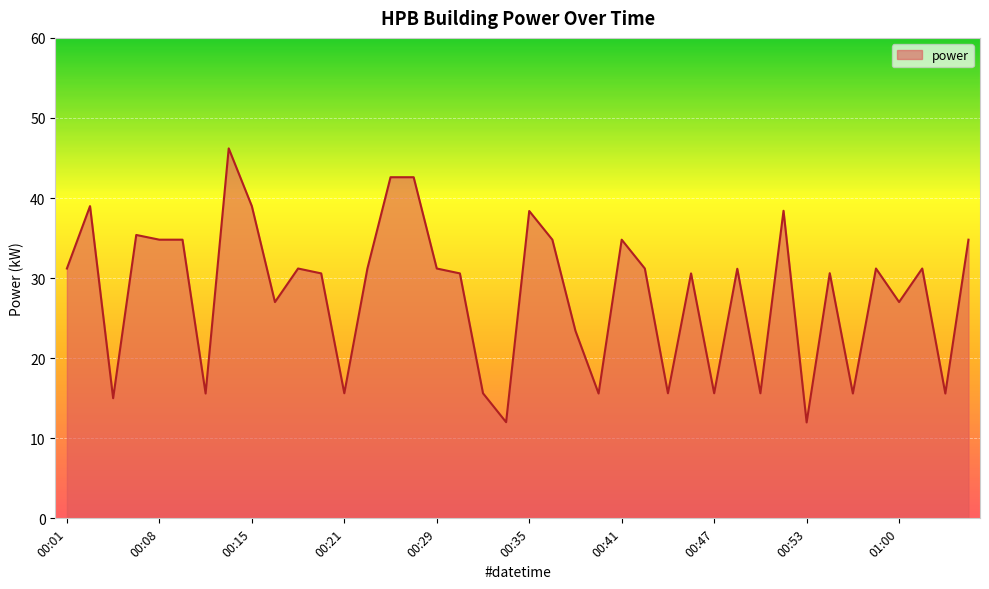

What is the difference between the maximum and minimum values?

34.2